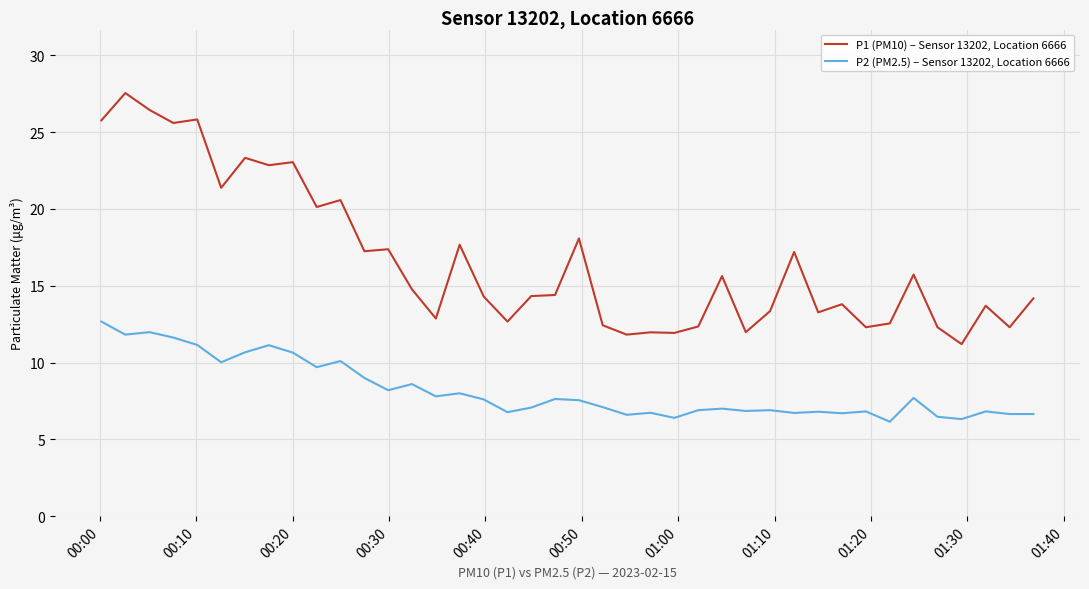

Does the chart display data point markers on the line(s)?

No